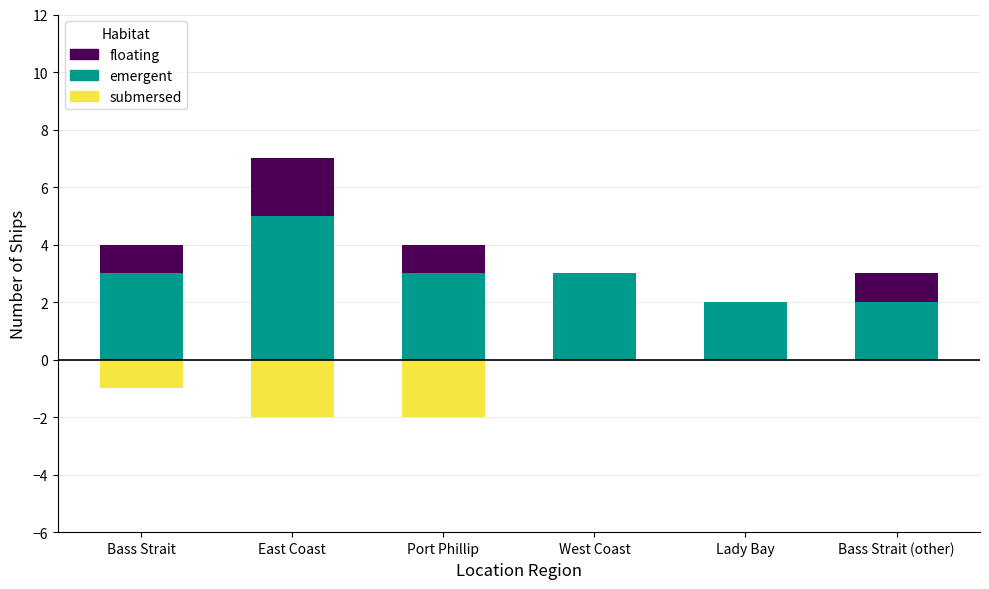

Rank the categories by submersed value from lowest to highest.

East Coast, Port Phillip, Bass Strait, West Coast, Lady Bay, Bass Strait (other)